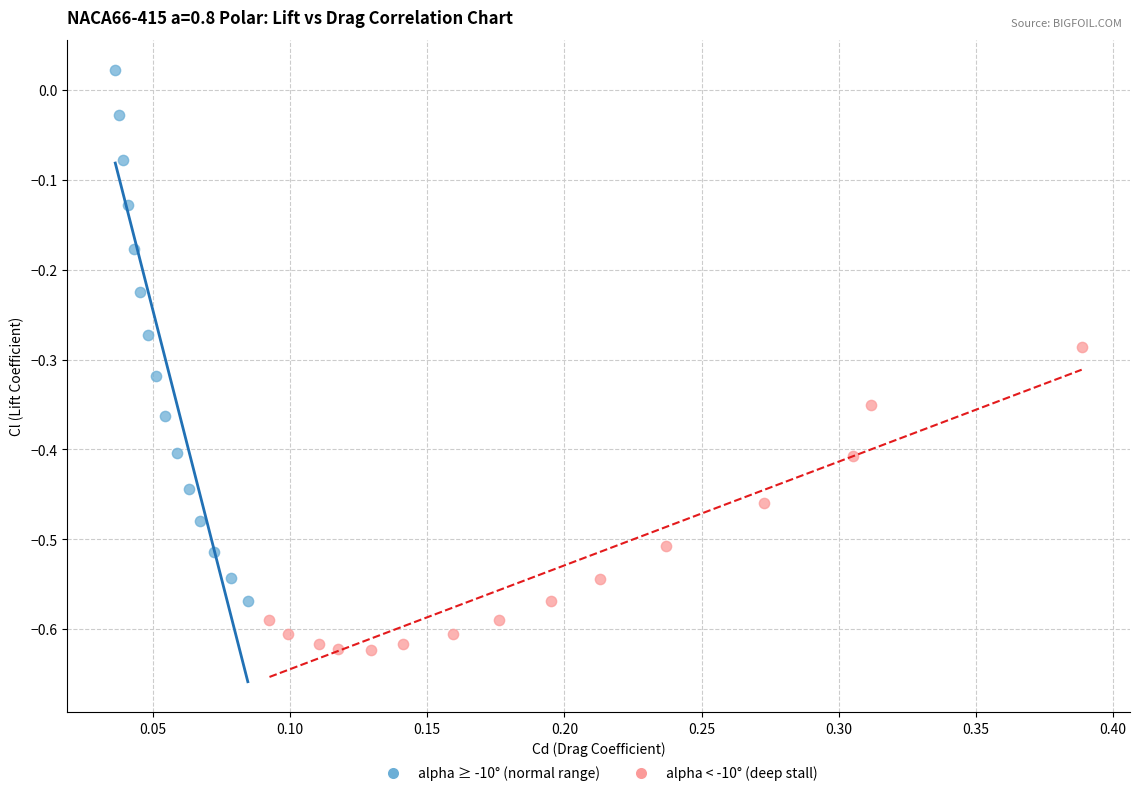

What are all the series names shown in the legend?

alpha ≥ -10° (normal range), alpha < -10° (deep stall)